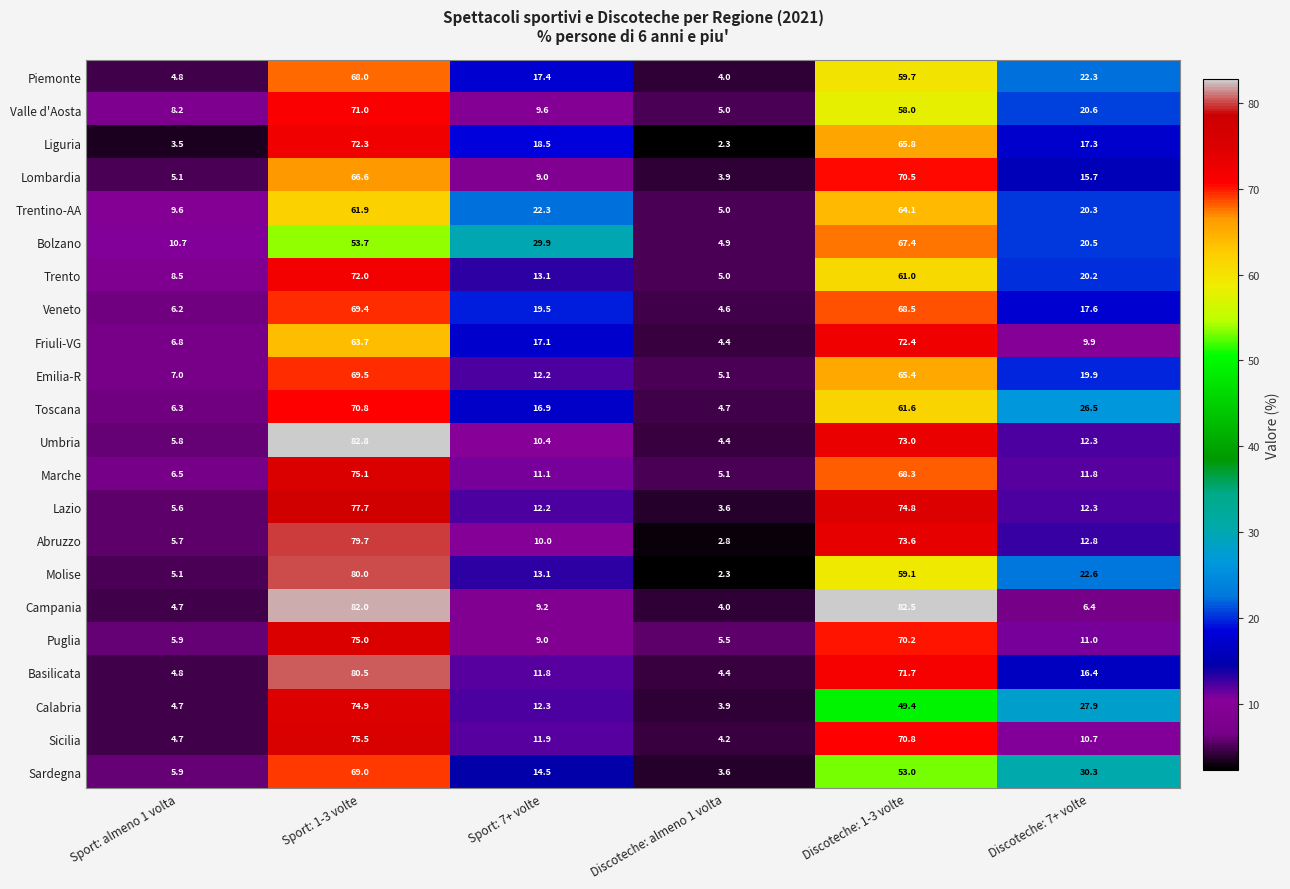

What is the difference between the highest and lowest values at Discoteche: 7+ volte?

23.9